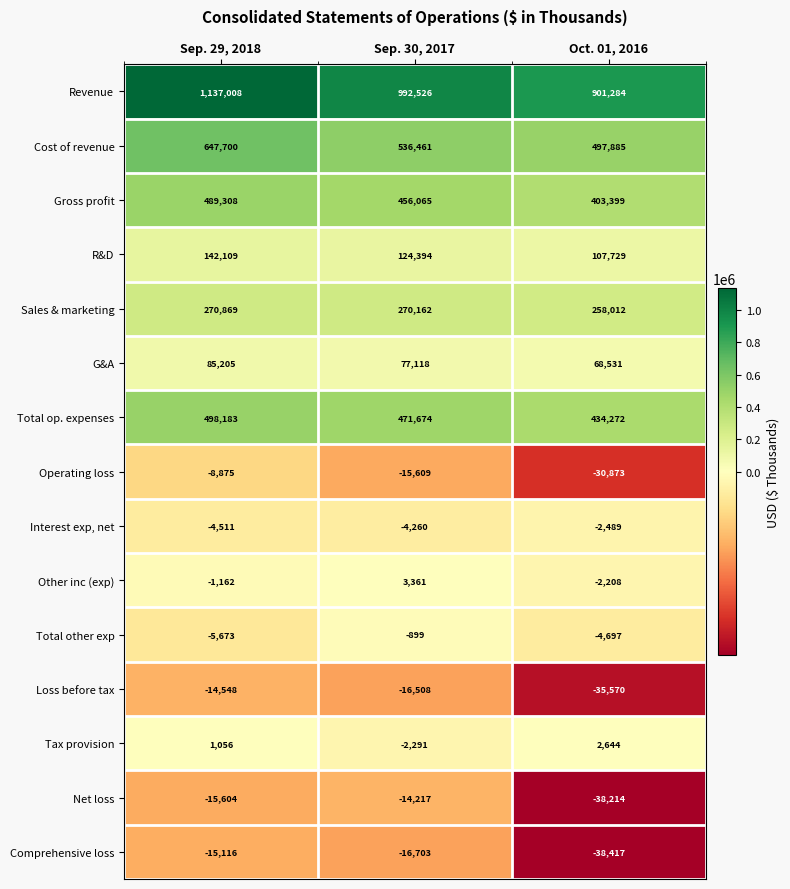

At Oct. 01, 2016, list the series in order from largest to smallest.

Revenue, Cost of revenue, Total op. expenses, Gross profit, Sales & marketing, R&D, G&A, Tax provision, Other inc (exp), Interest exp, net, Total other exp, Operating loss, Loss before tax, Net loss, Comprehensive loss